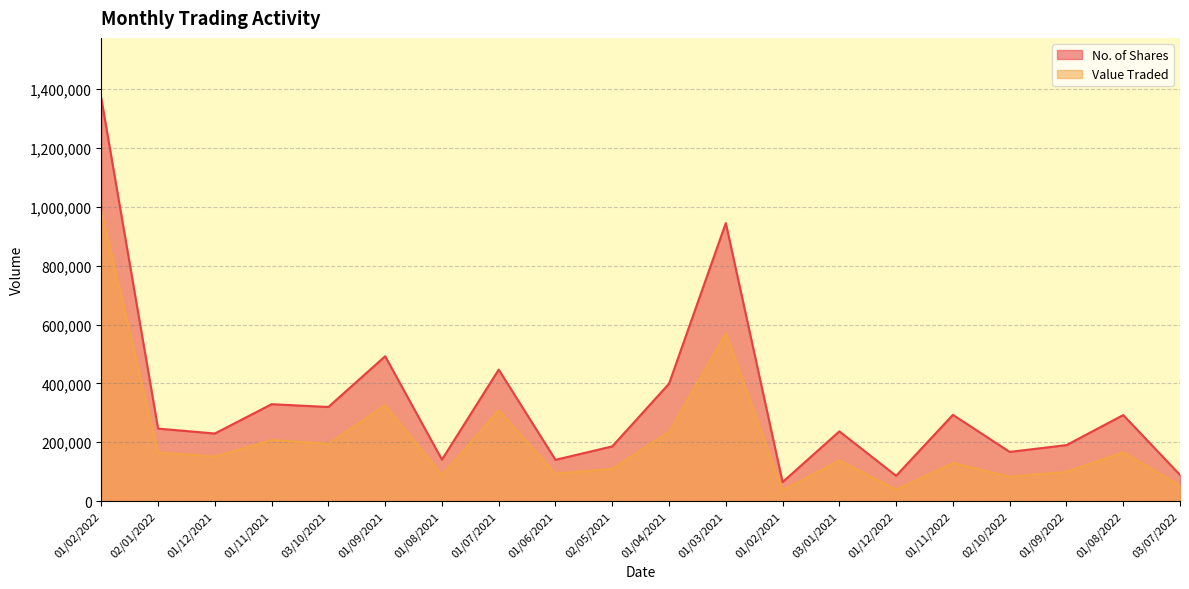

What are all the series names shown in the legend?

No. of Shares, Value Traded